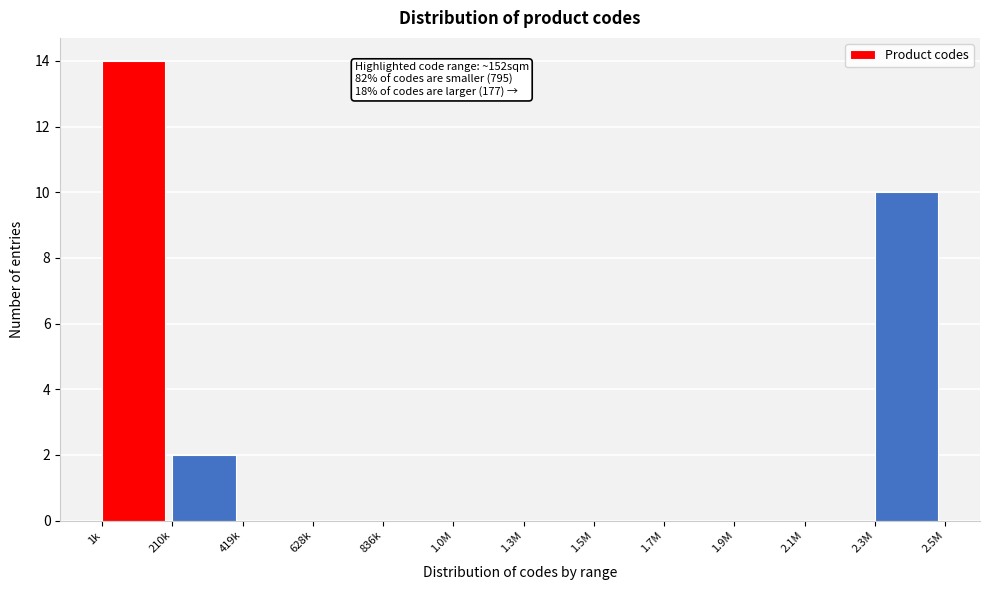

Reading left to right, transcribe all the data shown in this chart.

1k=14	210k=2	419k=0	628k=0	836k=0	1.0M=0	1.3M=0	1.5M=0	1.7M=0	1.9M=0	2.1M=0	2.3M=10